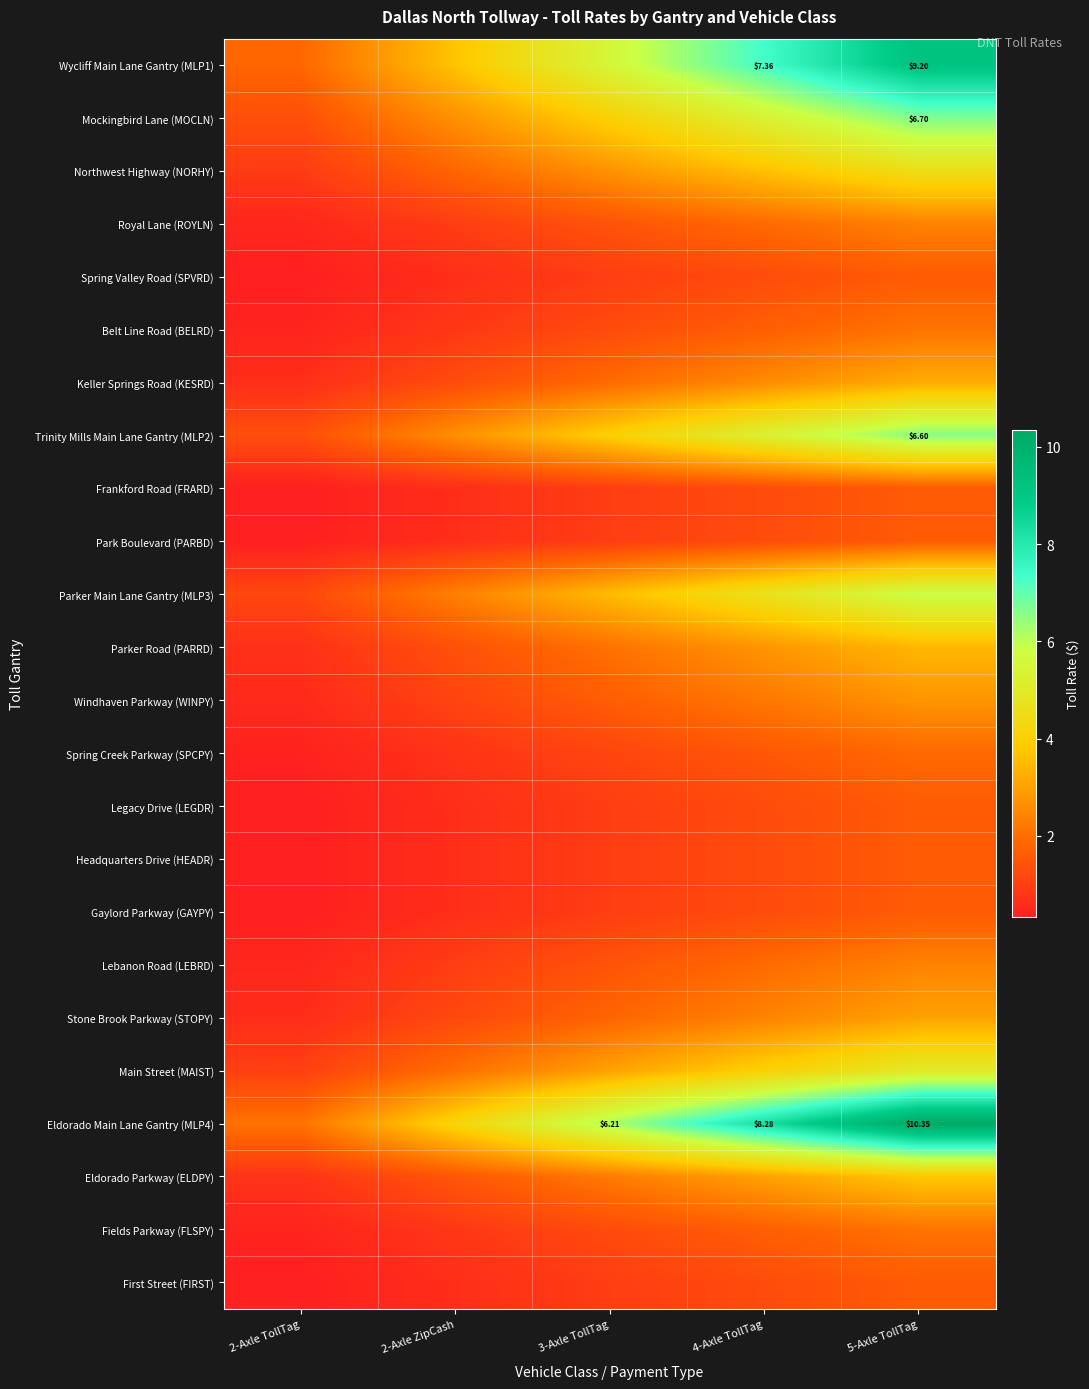

At 2-Axle TollTag, list the series in order from largest to smallest.

Eldorado Main Lane Gantry (MLP4), Wycliff Main Lane Gantry (MLP1), Mockingbird Lane (MOCLN), Trinity Mills Main Lane Gantry (MLP2), Parker Main Lane Gantry (MLP3), Main Street (MAIST), Northwest Highway (NORHY), Eldorado Parkway (ELDPY), Parker Road (PARRD), Keller Springs Road (KESRD), Stone Brook Parkway (STOPY), Windhaven Parkway (WINPY), Royal Lane (ROYLN), Lebanon Road (LEBRD), Belt Line Road (BELRD), Fields Parkway (FLSPY), Spring Creek Parkway (SPCPY), Spring Valley Road (SPVRD), Frankford Road (FRARD), Park Boulevard (PARBD), Legacy Drive (LEGDR), Headquarters Drive (HEADR), Gaylord Parkway (GAYPY), First Street (FIRST)